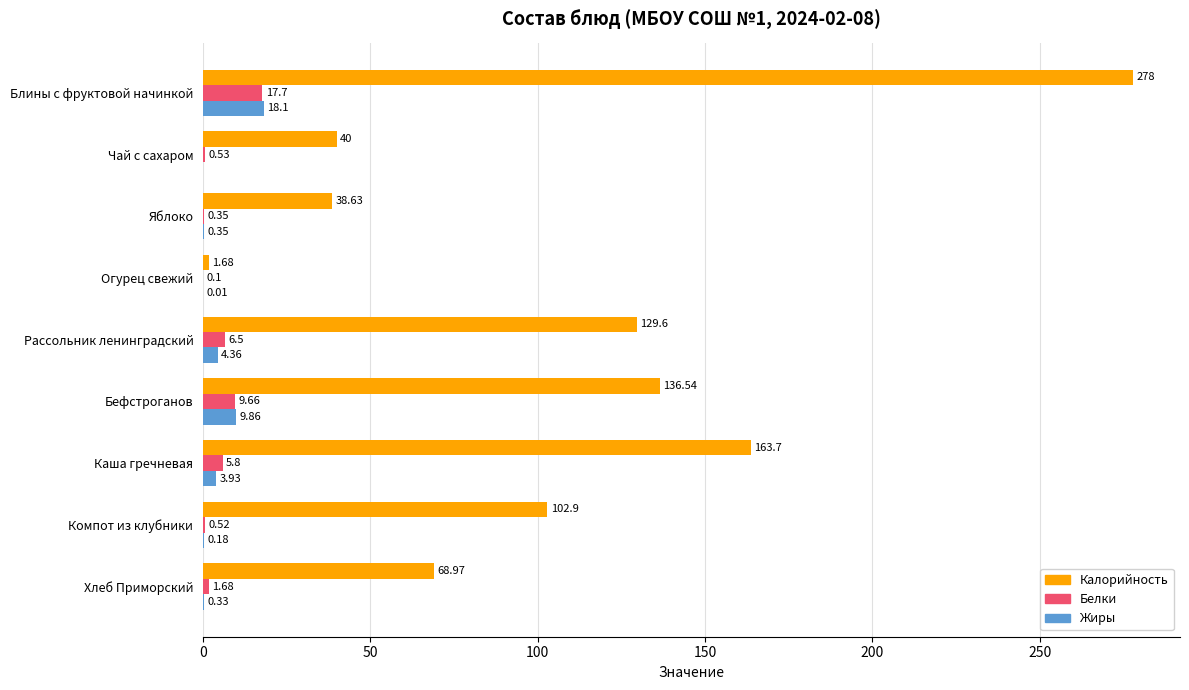

What are all the series names shown in the legend?

Калорийность, Белки, Жиры